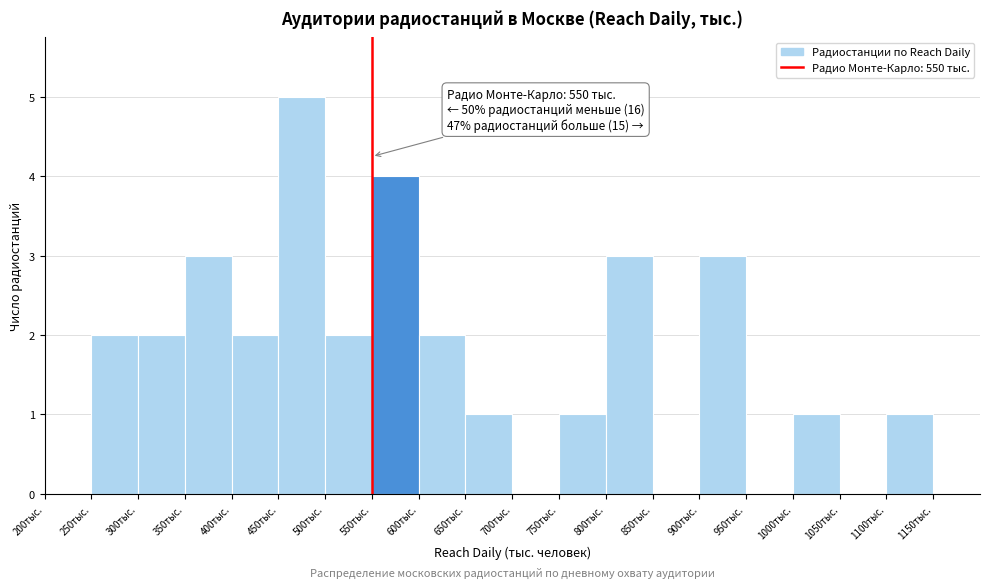

Which range on the x-axis has the tallest bar?

450 to 500